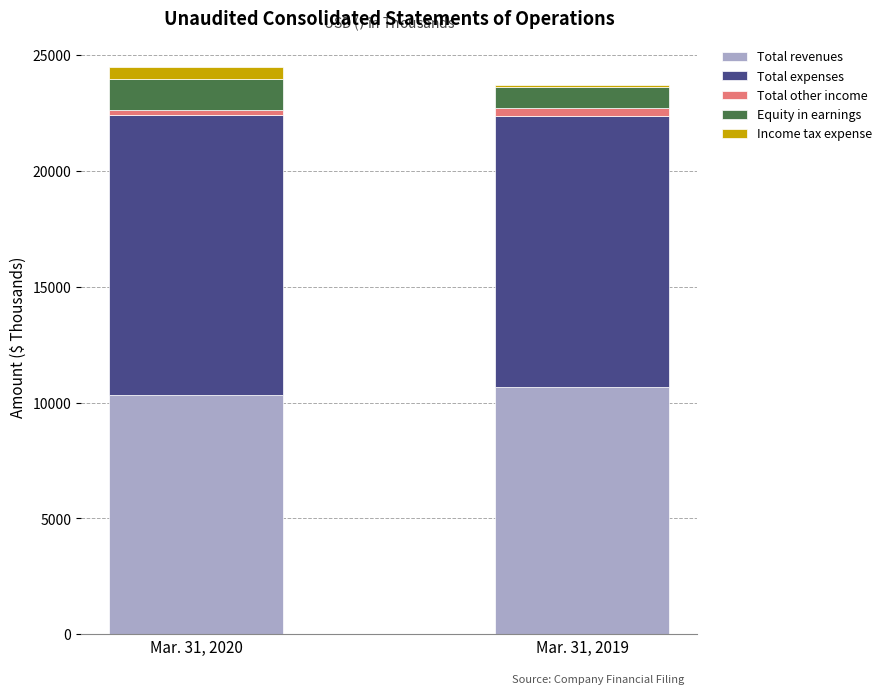

Reading left to right, list the values for the Total revenues series.

Mar. 31, 2020=10313	Mar. 31, 2019=10662